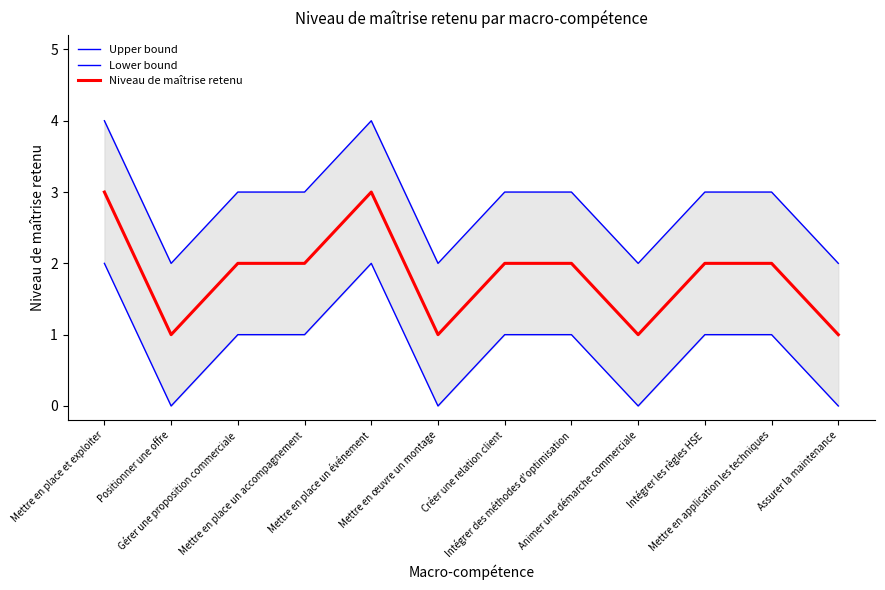

True or false: Lower bound and Upper bound intersect in this chart.

False